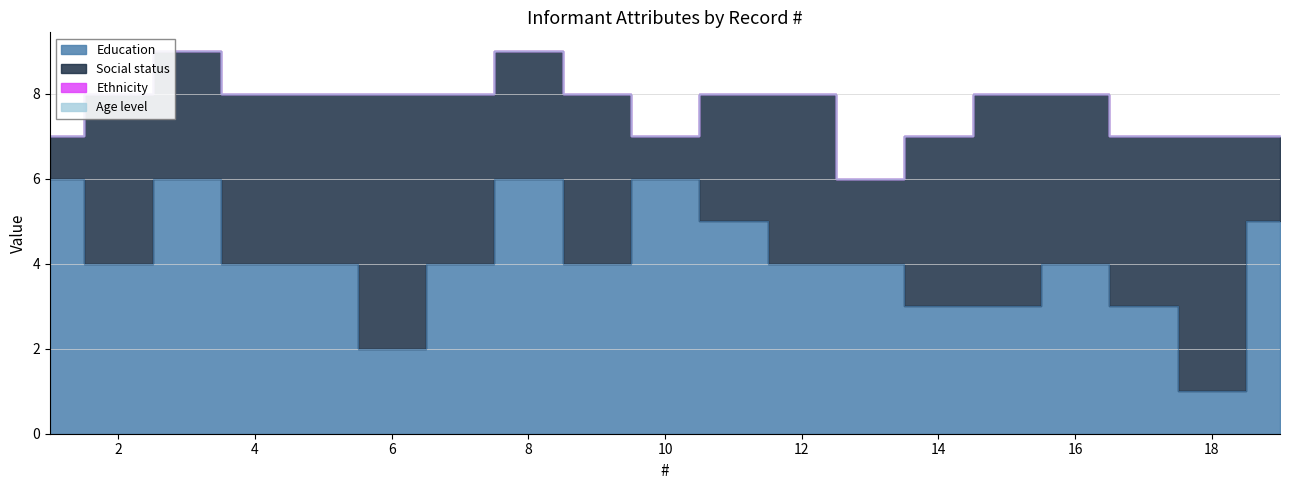

What are all the series names shown in the legend?

Education, Social status, Ethnicity, Age level